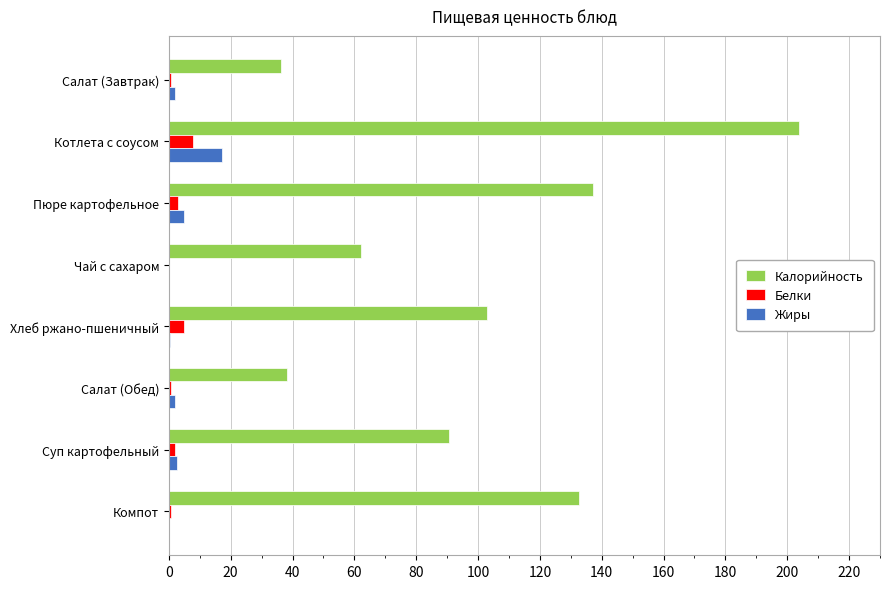

At which label is Калорийность closest to 120?

Компот